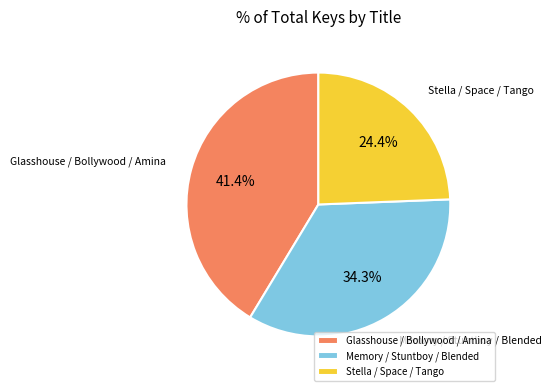

Rank the categories by value from lowest to highest.

Stella / Space / Tango, Memory / Stuntboy / Blended, Glasshouse / Bollywood / Amina